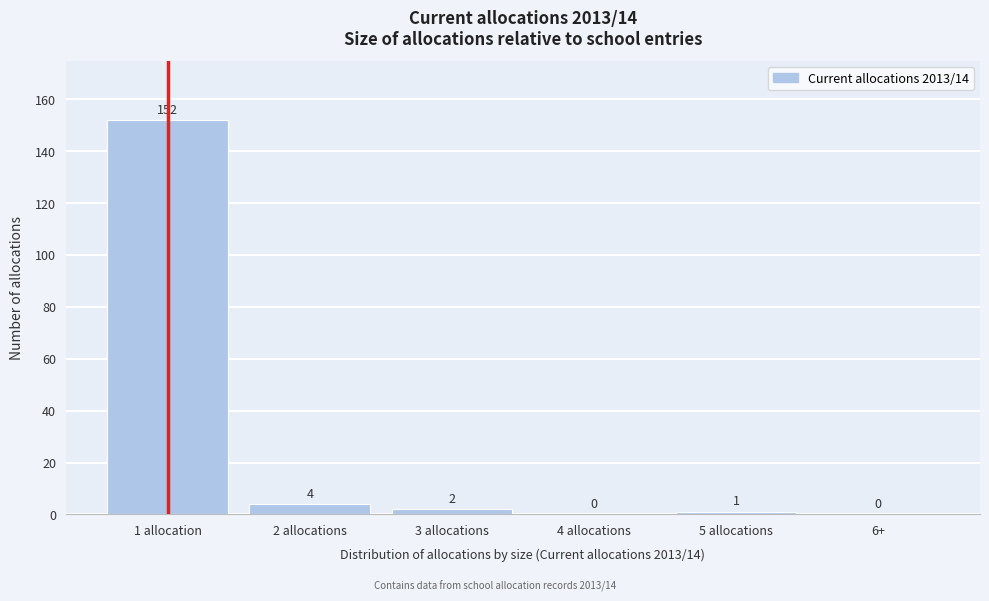

Reading left to right, list all the values displayed in this chart.

1 allocation=152	2 allocations=4	3 allocations=2	4 allocations=0	5 allocations=1	6+=0